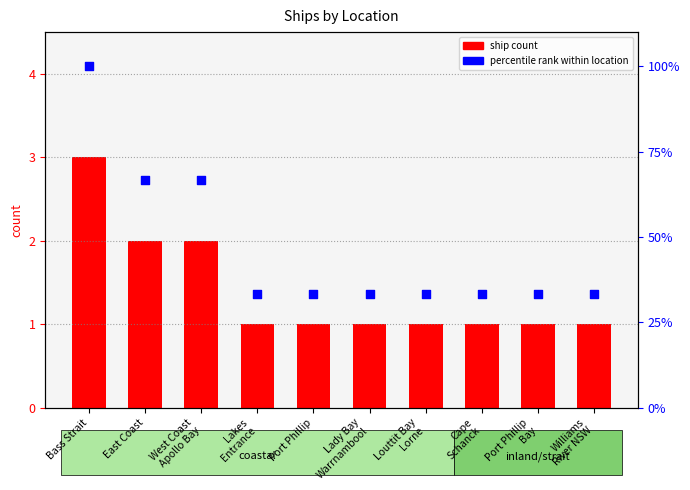

At how many categories does at least one series exceed 32?

10